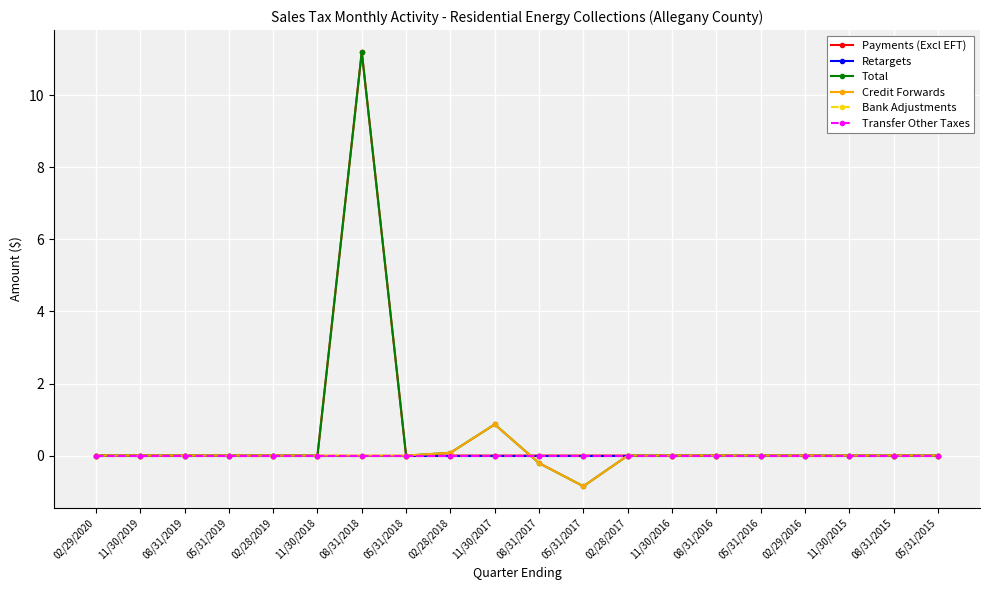

Does the chart have visible grid lines?

Yes